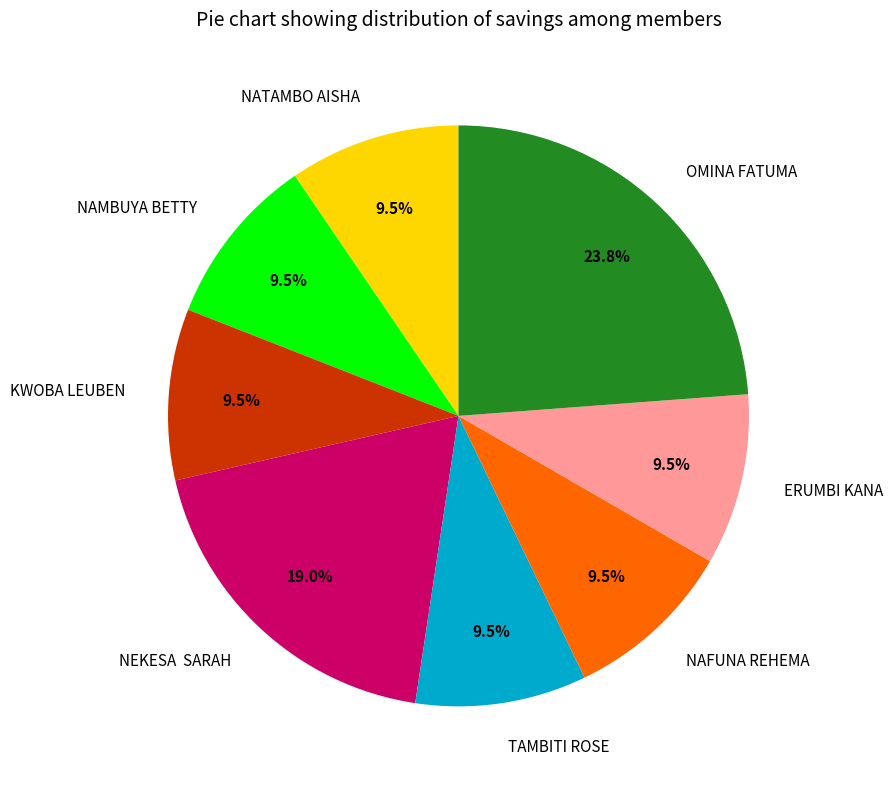

Does any single category account for the majority?

No